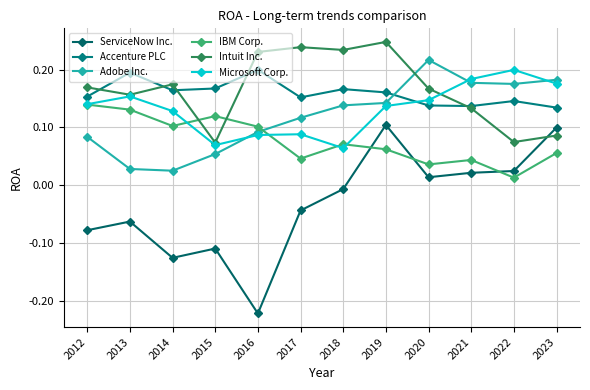

How many values in ServiceNow Inc. are below zero?

7